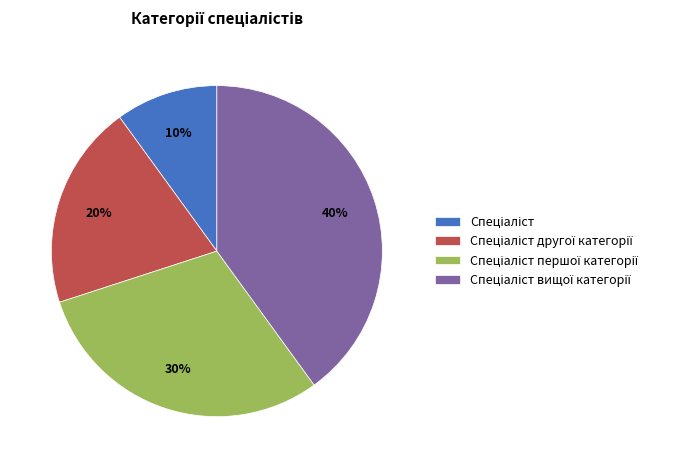

To the nearest percent, what is the average slice percentage?

25%